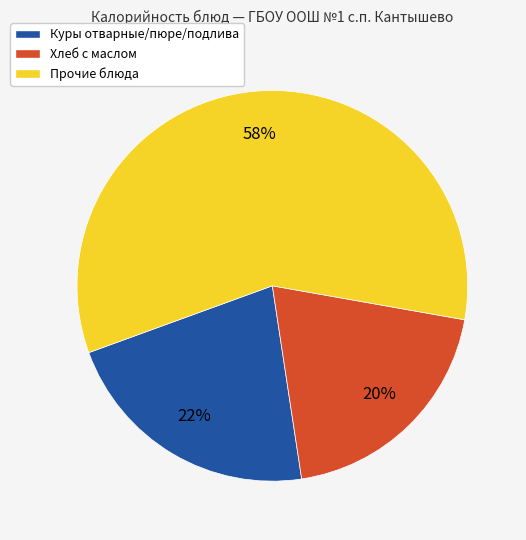

To the nearest percent, what percentage of the pie is Куры отварные/пюре/подлива?

22%